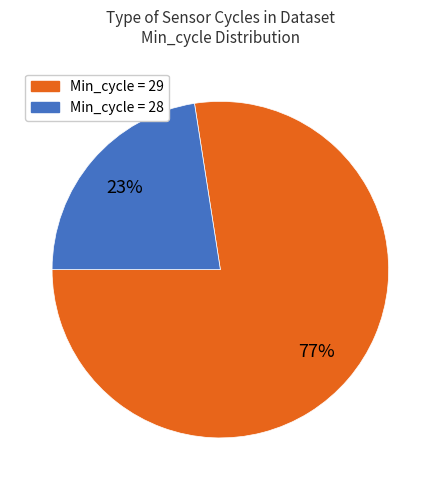

Is there a majority slice in this chart?

Yes